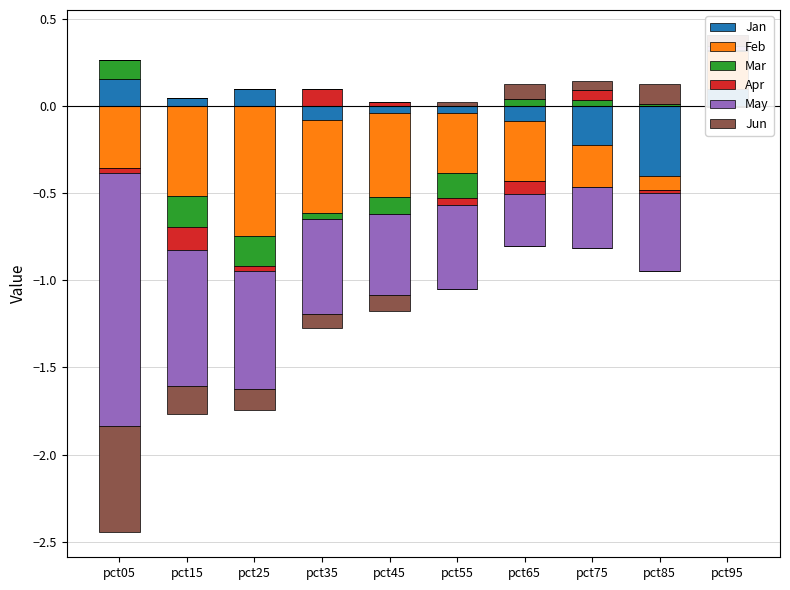

At pct75, list the series in order from largest to smallest.

Apr, Jun, Mar, Jan, Feb, May